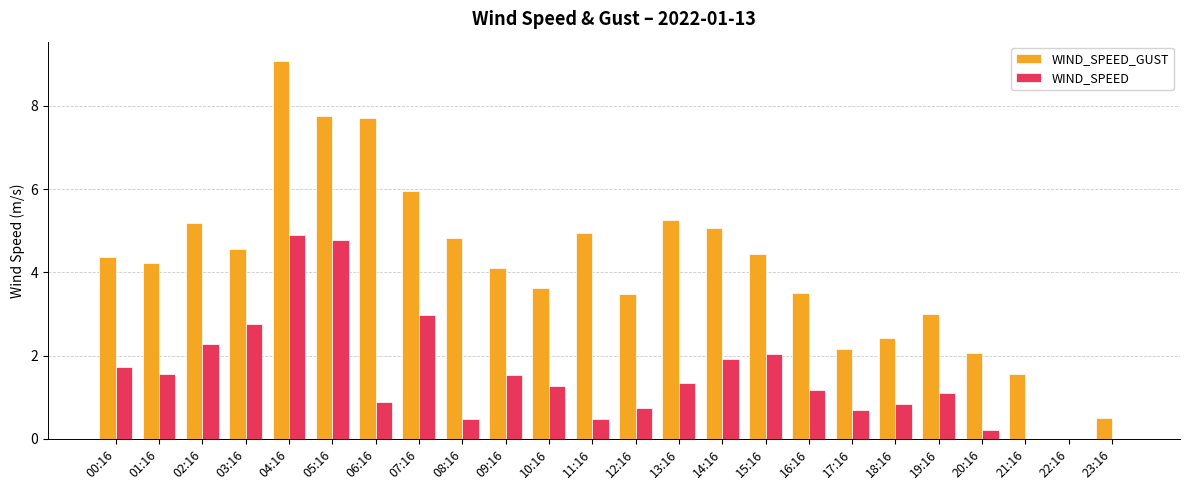

At which category does the chart reach its peak across all series?

04:16